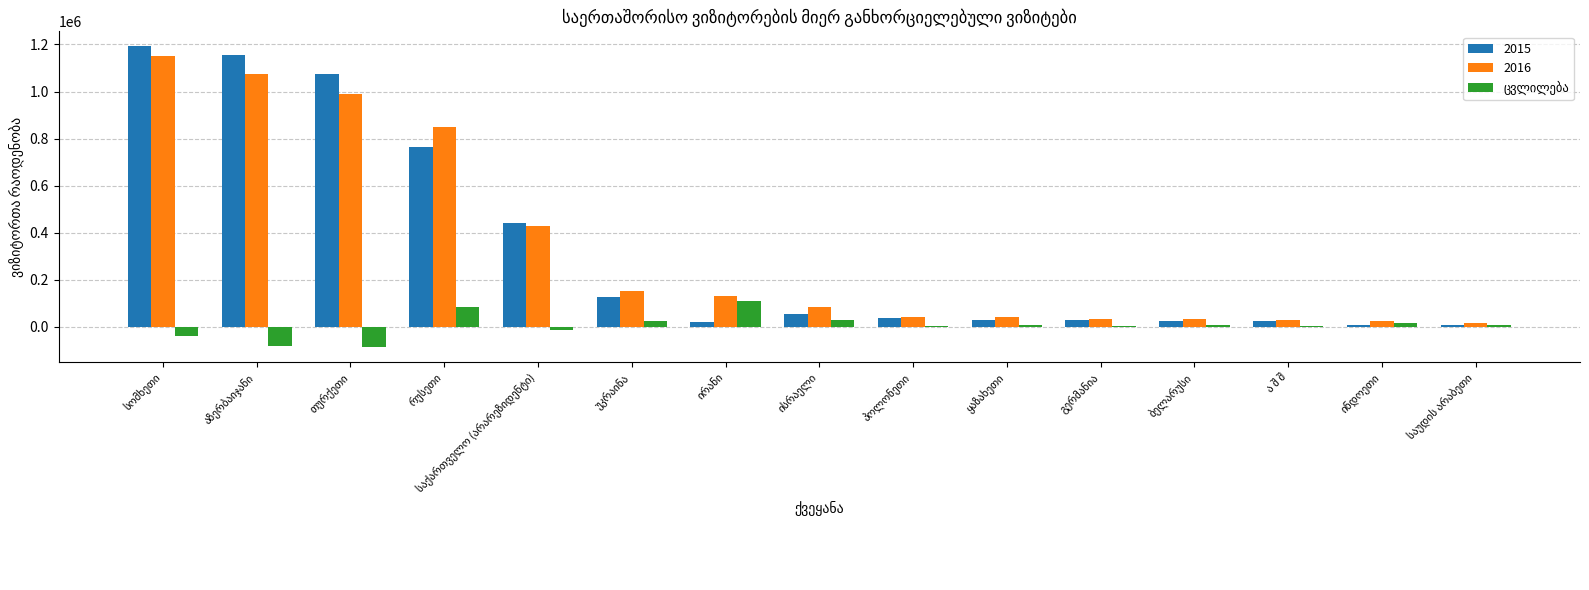

Are the bars horizontal?

No